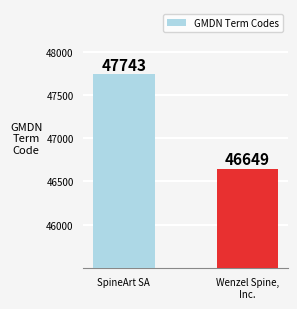

Approximately how many times larger is the value at SpineArt SA compared to Wenzel Spine,
Inc.?

1.0